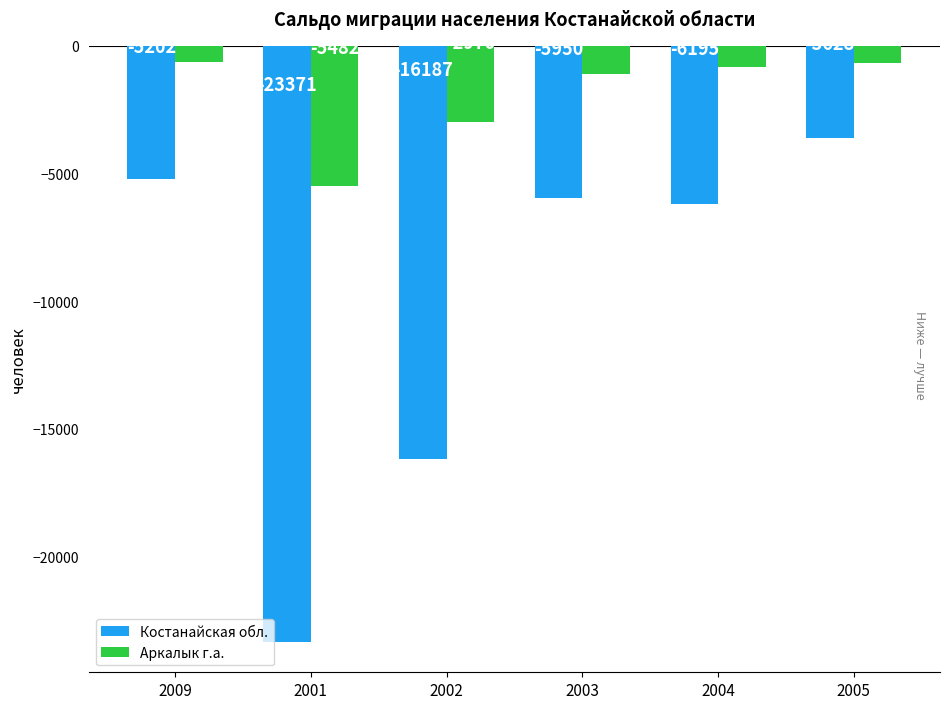

What is the difference between the maximum and minimum values in the Костанайская обл. series?

19743